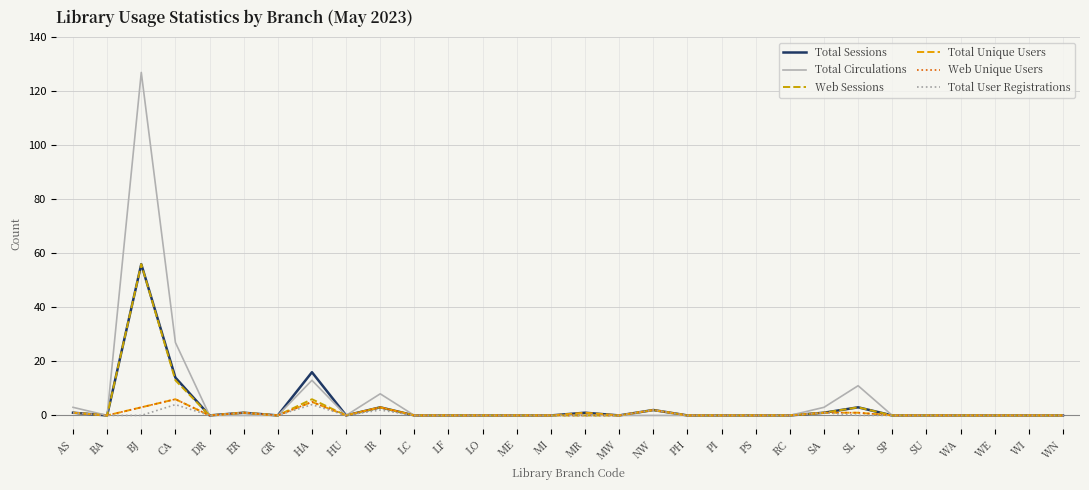

What is the label of the 22nd point from the left?

RC